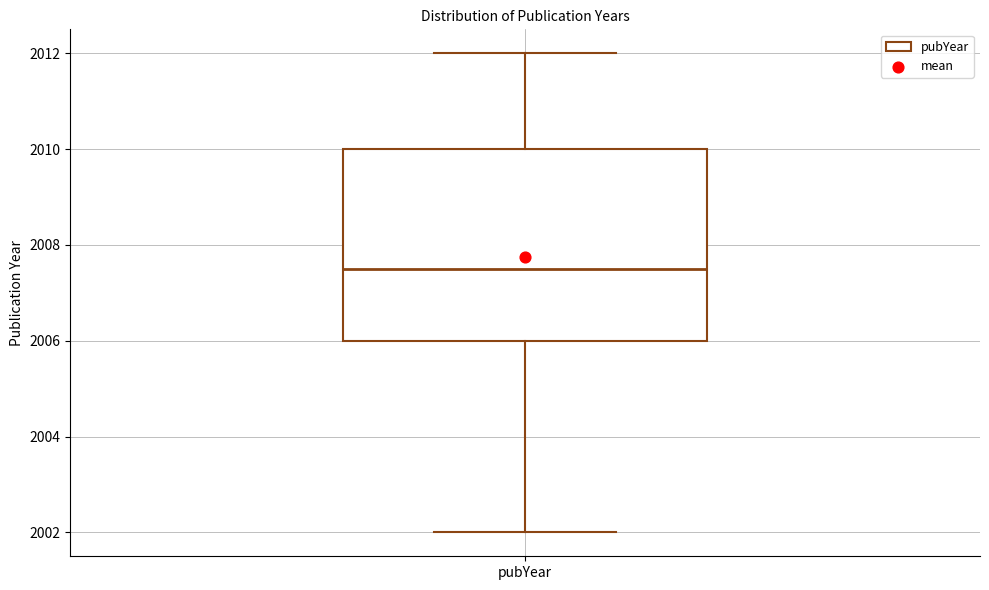

Transcribe this box plot: give where the median line is, the range the box spans, and where the two whiskers end, as read against the y-axis. The values are not printed on the chart, so give them approximately, as read against the axis.

median 2007.6, box 2006.0 to 2010.0, whiskers 2002.0 to 2012.0